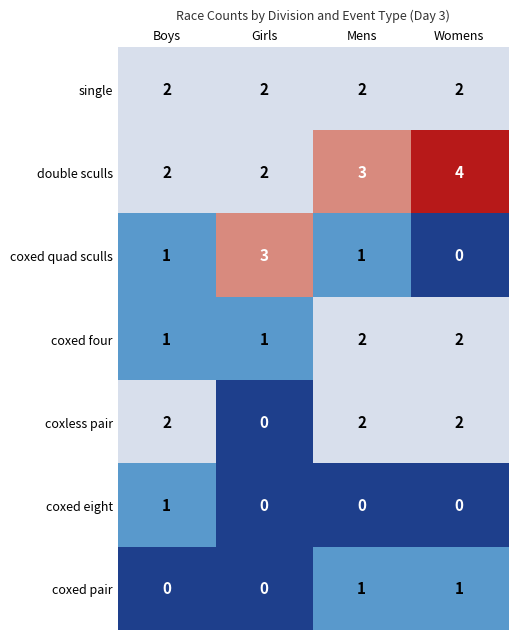

At which category does the chart reach its peak across all series?

Womens